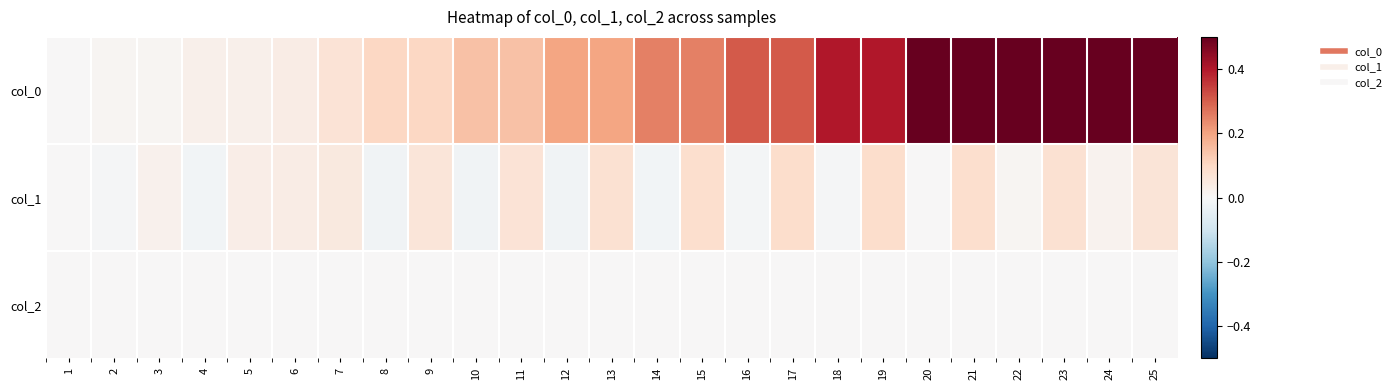

Reading right to left, what are all the values shown in this chart?

col_0: 25=0.7	24=0.7	23=0.6	22=0.6	21=0.5	20=0.5	19=0.4	18=0.4	17=0.3	16=0.3	15=0.2	14=0.2	13=0.2	12=0.2	11=0.1	10=0.1	9=0.1	8=0.1	7=0.1	6=0.0	5=0.0	4=0.0	3=0.0	2=0.0	1=0.0
col_1: 25=0.1	24=0.0	23=0.1	22=0.0	21=0.1	20=0.0	19=0.1	18=-0.0	17=0.1	16=-0.0	15=0.1	14=-0.0	13=0.1	12=-0.0	11=0.1	10=-0.0	9=0.1	8=-0.0	7=0.0	6=0.0	5=0.0	4=-0.0	3=0.0	2=-0.0	1=0.0
col_2: 25=0.0	24=0.0	23=0.0	22=0.0	21=0.0	20=0.0	19=0.0	18=0.0	17=0.0	16=0.0	15=0.0	14=0.0	13=0.0	12=0.0	11=0.0	10=0.0	9=0.0	8=0.0	7=0.0	6=0.0	5=0.0	4=0.0	3=0.0	2=0.0	1=0.0